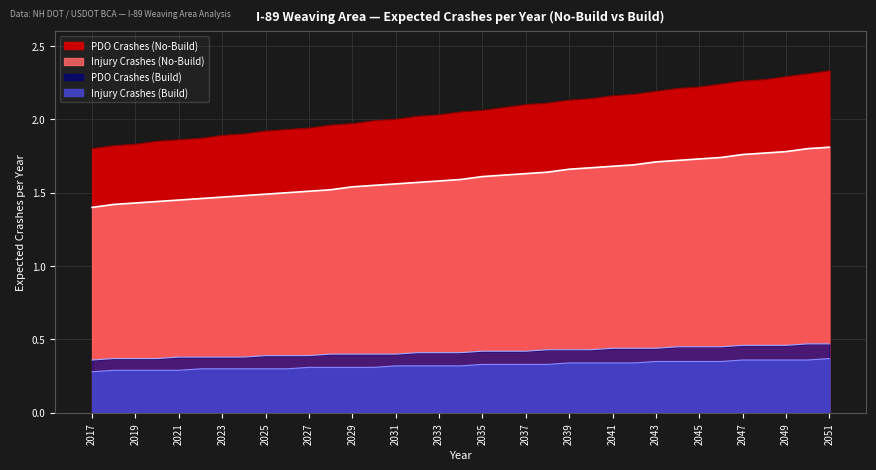

Reading left to right, list all the values displayed in this chart.

PDO Crashes (No-Build): 2017=1.8	2018=1.8	2019=1.8	2020=1.9	2021=1.9	2022=1.9	2023=1.9	2024=1.9	2025=1.9	2026=1.9	2027=1.9	2028=2.0	2029=2.0	2030=2.0	2031=2.0	2032=2.0	2033=2.0	2034=2.0	2035=2.1	2036=2.1	2037=2.1	2038=2.1	2039=2.1	2040=2.1	2041=2.2	2042=2.2	2043=2.2	2044=2.2	2045=2.2	2046=2.2	2047=2.3	2048=2.3	2049=2.3	2050=2.3	2051=2.3
Injury Crashes (No-Build): 2017=1.4	2018=1.4	2019=1.4	2020=1.4	2021=1.4	2022=1.5	2023=1.5	2024=1.5	2025=1.5	2026=1.5	2027=1.5	2028=1.5	2029=1.5	2030=1.6	2031=1.6	2032=1.6	2033=1.6	2034=1.6	2035=1.6	2036=1.6	2037=1.6	2038=1.6	2039=1.7	2040=1.7	2041=1.7	2042=1.7	2043=1.7	2044=1.7	2045=1.7	2046=1.7	2047=1.8	2048=1.8	2049=1.8	2050=1.8	2051=1.8
PDO Crashes (Build): 2017=0.4	2018=0.4	2019=0.4	2020=0.4	2021=0.4	2022=0.4	2023=0.4	2024=0.4	2025=0.4	2026=0.4	2027=0.4	2028=0.4	2029=0.4	2030=0.4	2031=0.4	2032=0.4	2033=0.4	2034=0.4	2035=0.4	2036=0.4	2037=0.4	2038=0.4	2039=0.4	2040=0.4	2041=0.4	2042=0.4	2043=0.4	2044=0.5	2045=0.5	2046=0.5	2047=0.5	2048=0.5	2049=0.5	2050=0.5	2051=0.5
Injury Crashes (Build): 2017=0.3	2018=0.3	2019=0.3	2020=0.3	2021=0.3	2022=0.3	2023=0.3	2024=0.3	2025=0.3	2026=0.3	2027=0.3	2028=0.3	2029=0.3	2030=0.3	2031=0.3	2032=0.3	2033=0.3	2034=0.3	2035=0.3	2036=0.3	2037=0.3	2038=0.3	2039=0.3	2040=0.3	2041=0.3	2042=0.3	2043=0.3	2044=0.3	2045=0.3	2046=0.3	2047=0.4	2048=0.4	2049=0.4	2050=0.4	2051=0.4